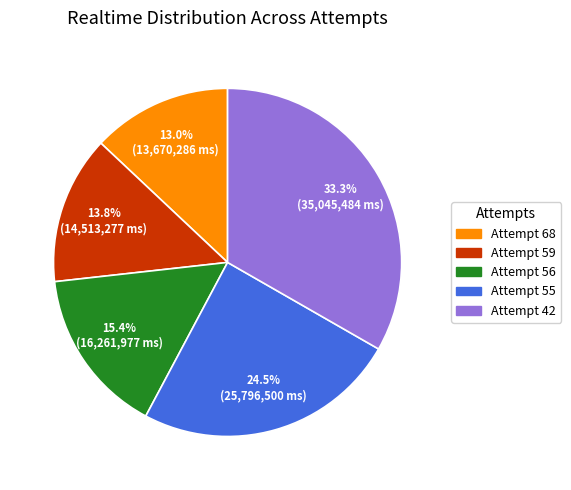

Is it true that Attempt 59 is 14% of the pie?

True